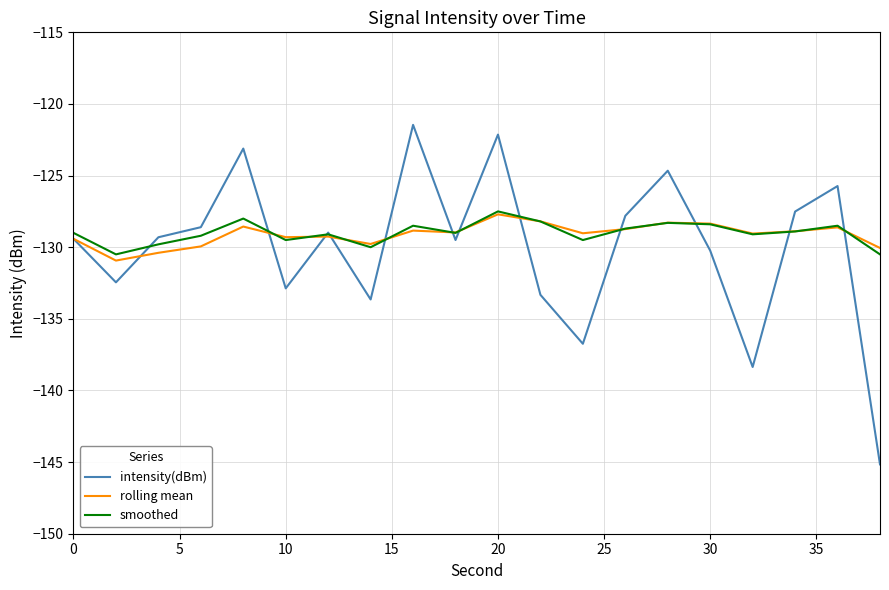

Which series has the largest range (max minus min)?

intensity(dBm)